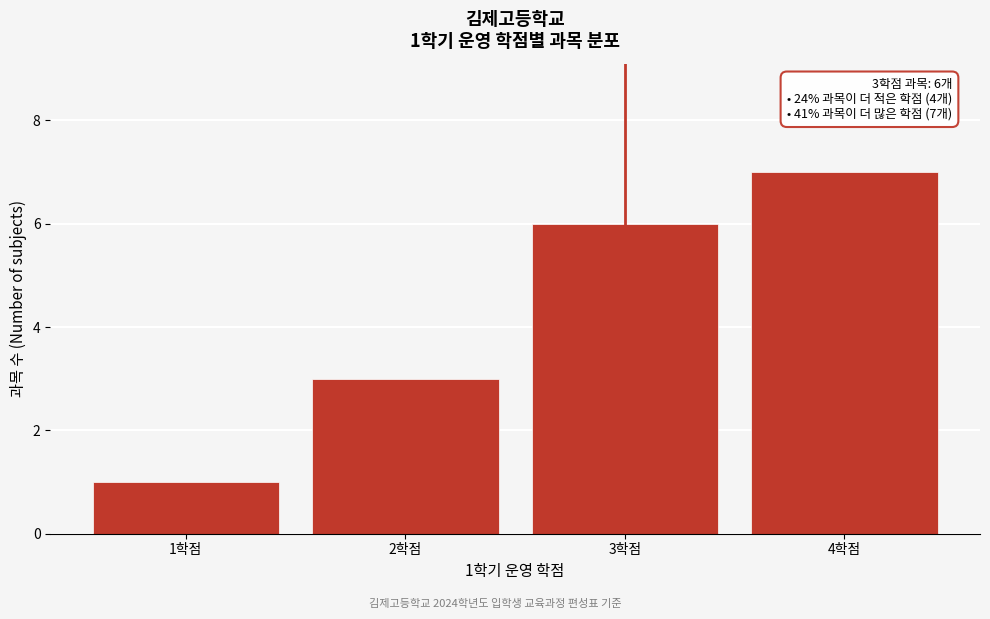

Reading left to right, what are all the values shown in this chart?

1학점=1	2학점=3	3학점=6	4학점=7